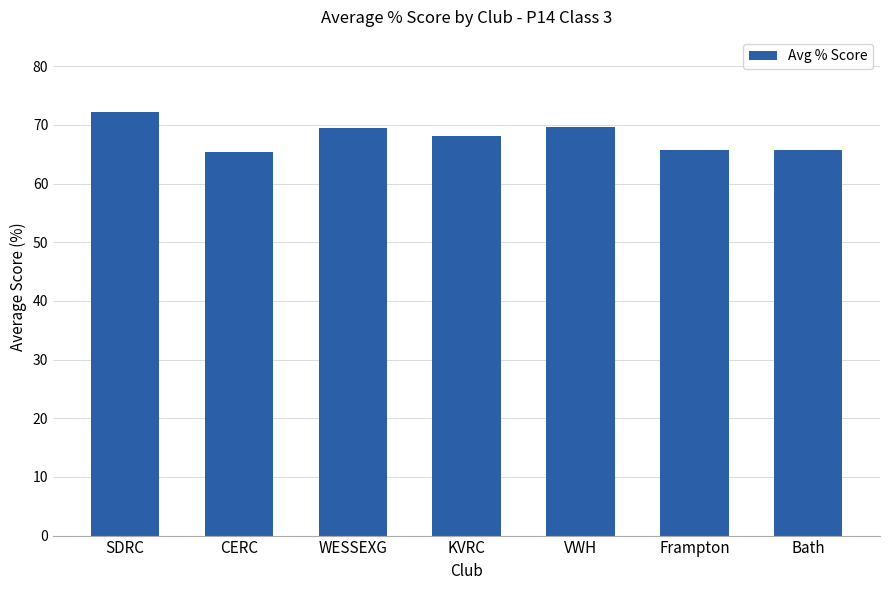

What is the sum of the values at VWH and CERC?

134.9